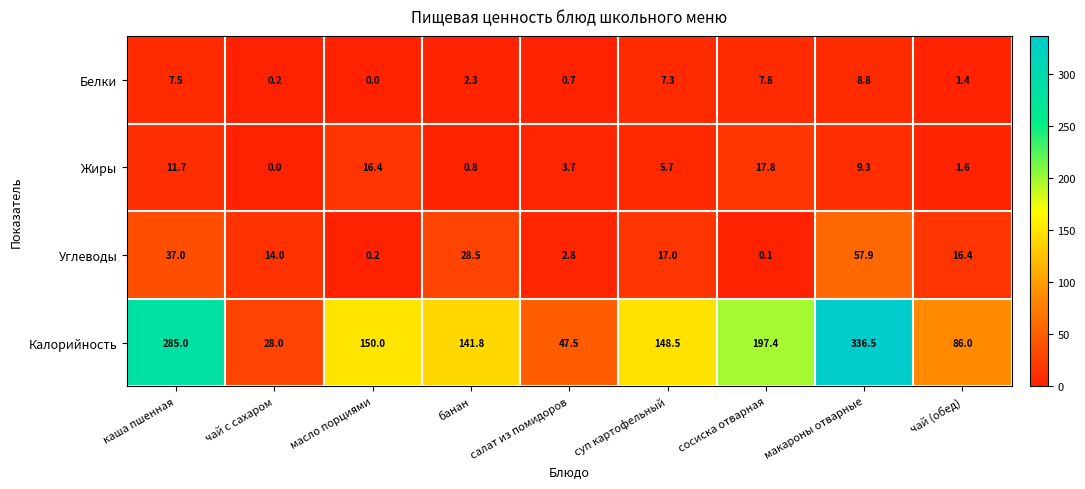

Which category has the lowest value in the Углеводы series?

сосиска отварная